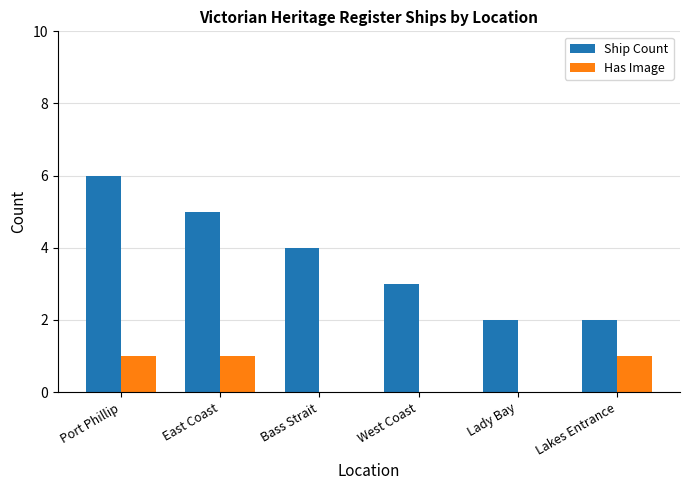

Between Port Phillip and Lady Bay, which series saw the biggest shift?

Ship Count